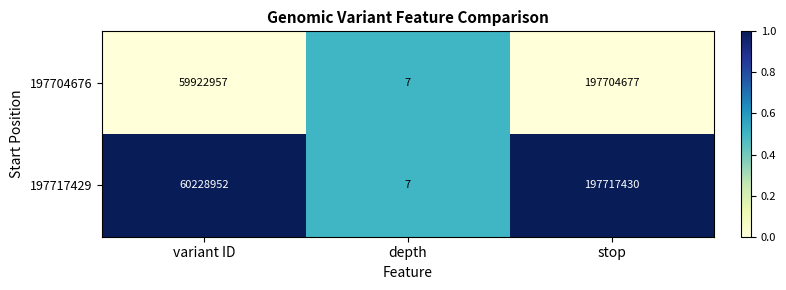

True or false: 197717429 has a value of 283534506 at stop.

False